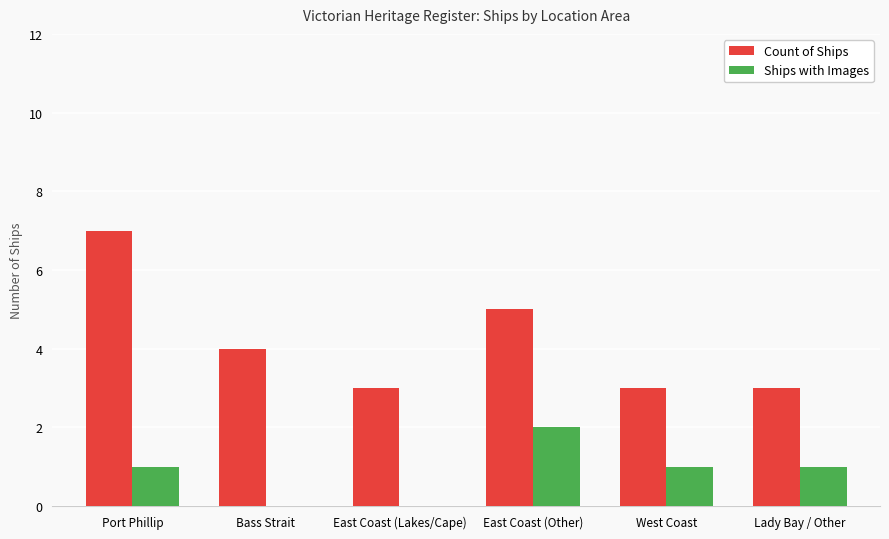

What is the average value of the Count of Ships series?

4